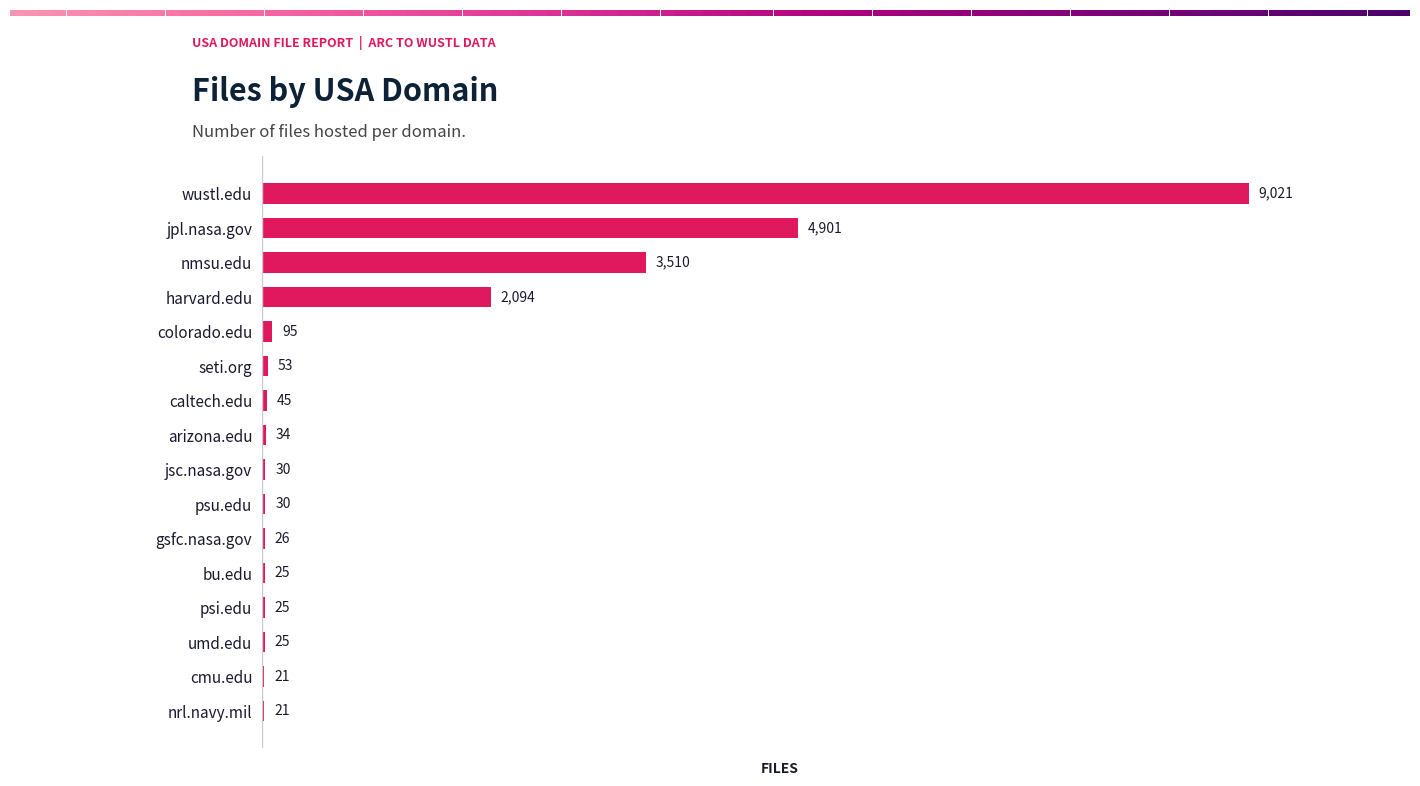

The chart shows a value of 2094 at harvard.edu. True or false?

True